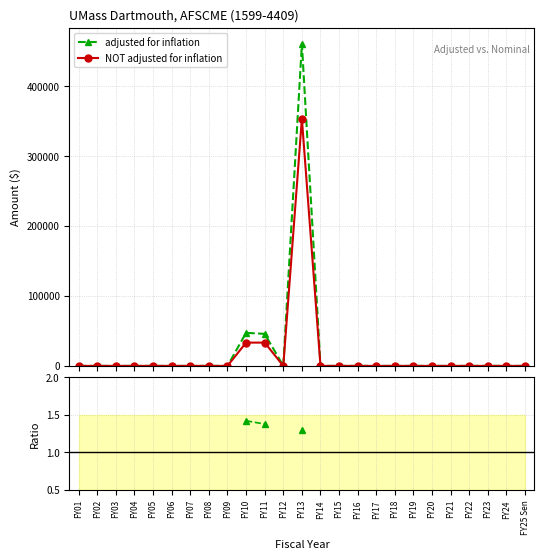

Where is the first local minimum for NOT adjusted for inflation?

FY12